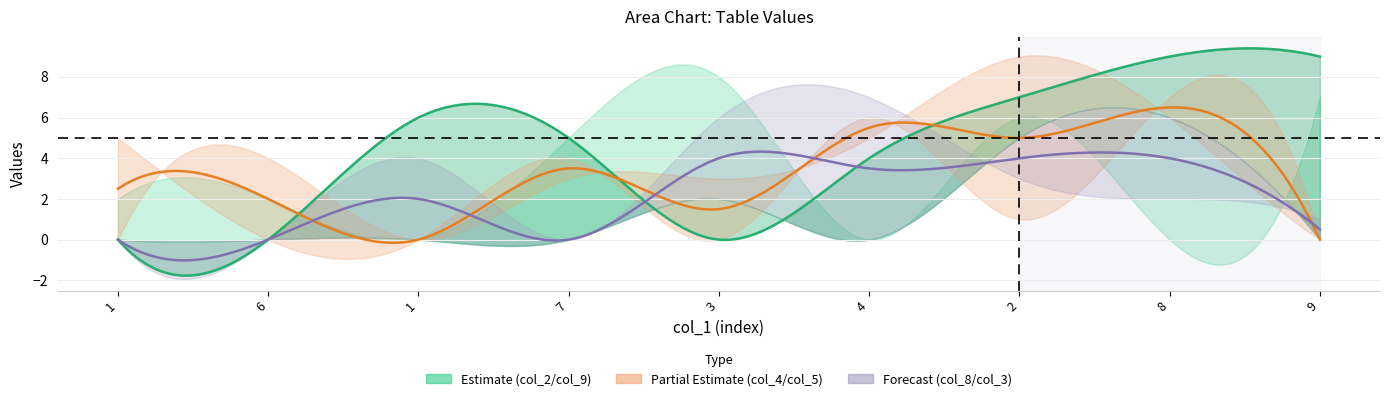

How many data points does each series have?

9